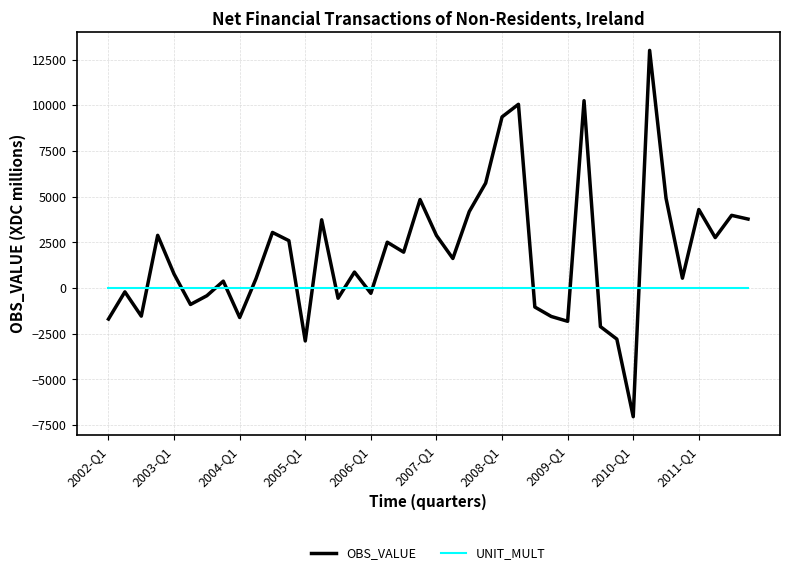

Rank the series by their maximum value, from lowest to highest.

UNIT_MULT, OBS_VALUE